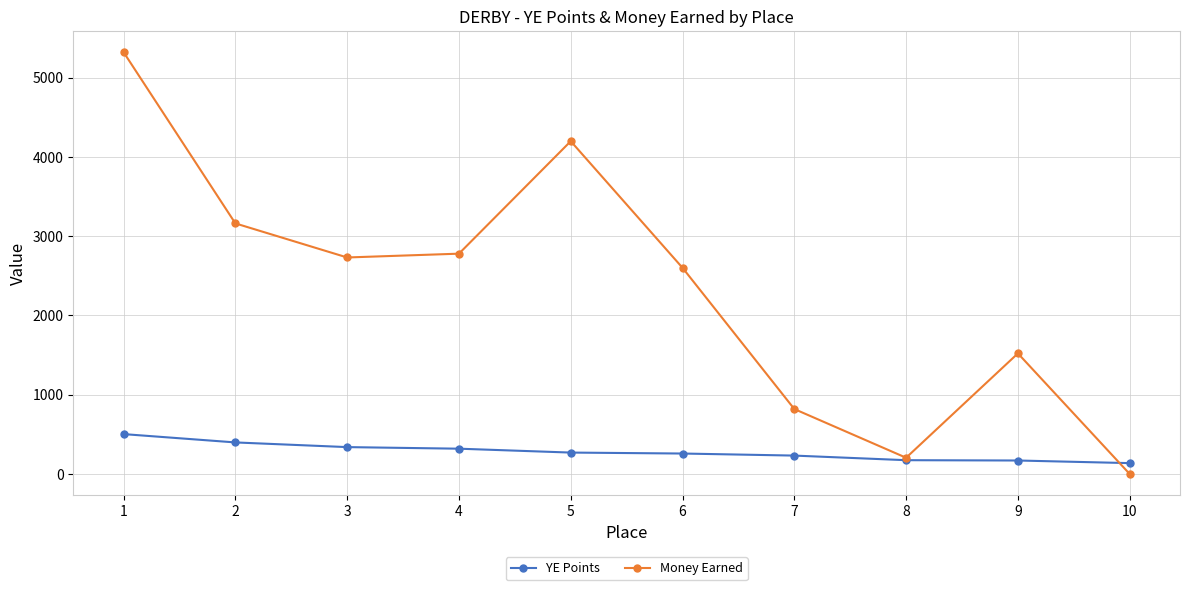

How many lines are shown in the chart?

2